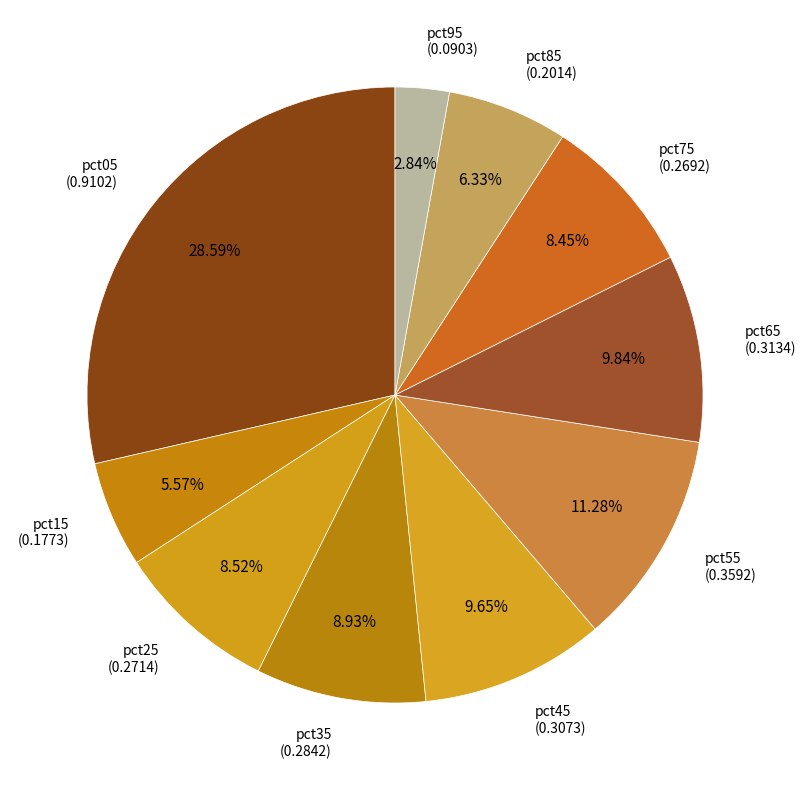

How many segments does this pie chart have?

10